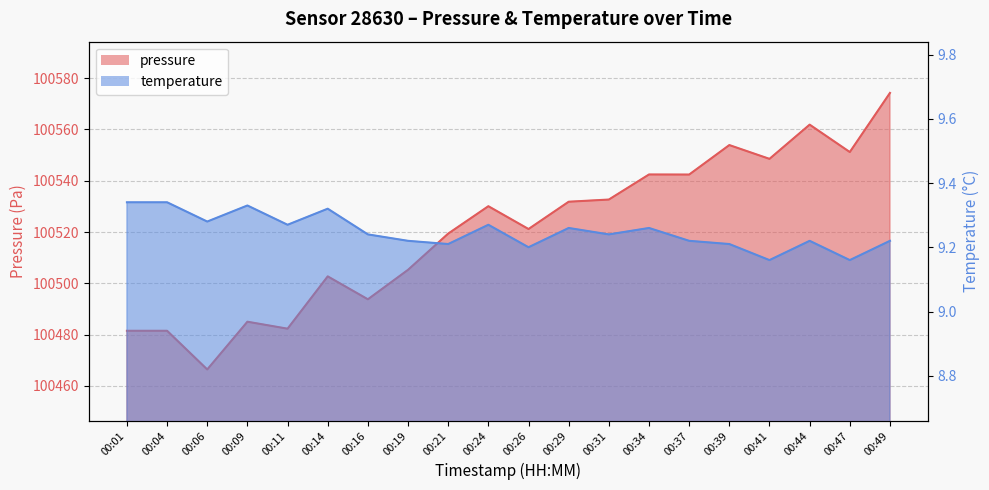

Count the number of categories in the chart.

20